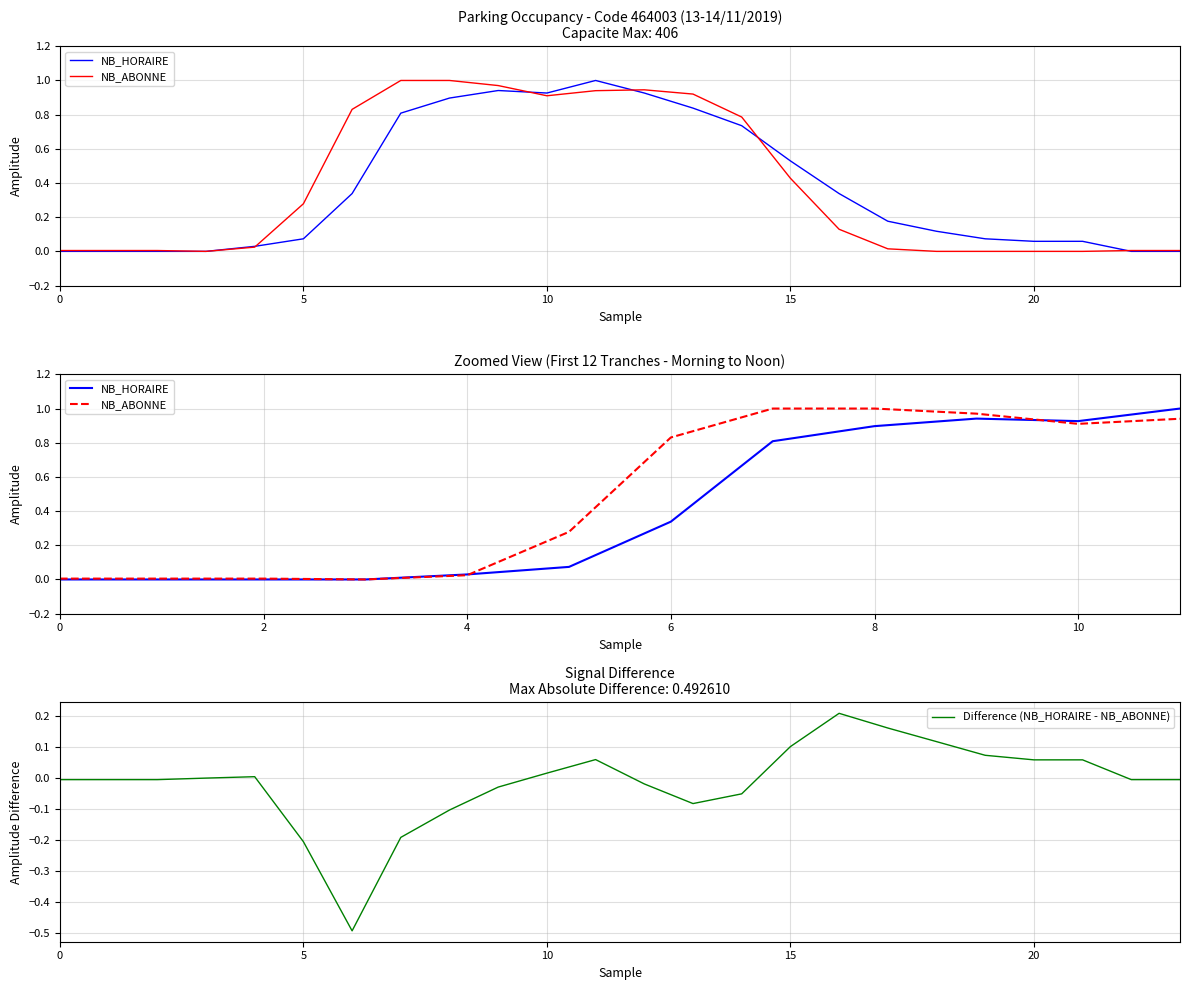

Is it true that Difference (NB_HORAIRE - NB_ABONNE) equals 0.1 at 15?

True